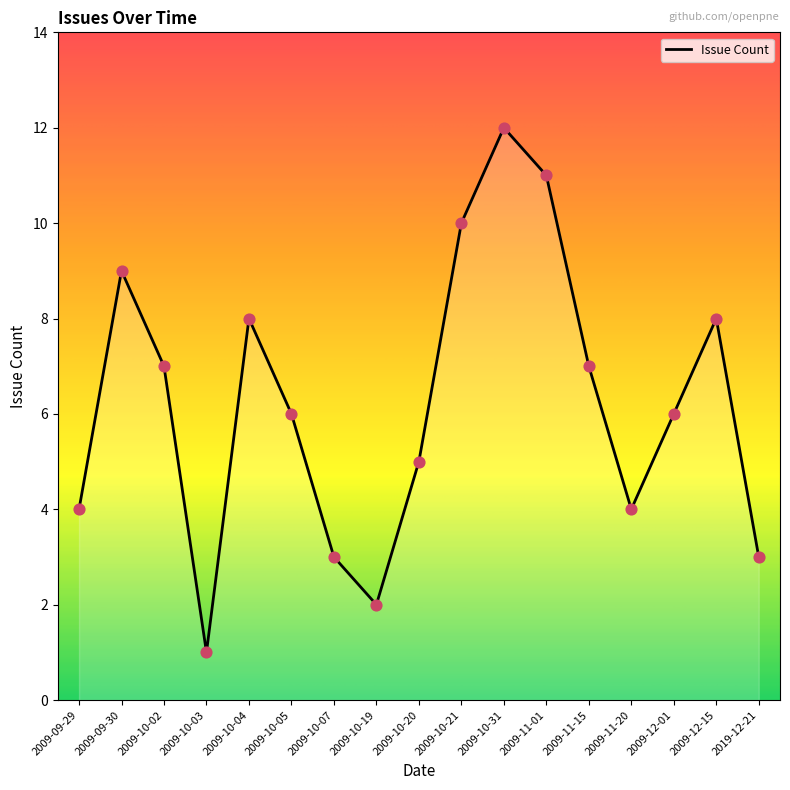

What is the ratio of the value at 2009-10-31 to the value at 2009-11-15?

1.7